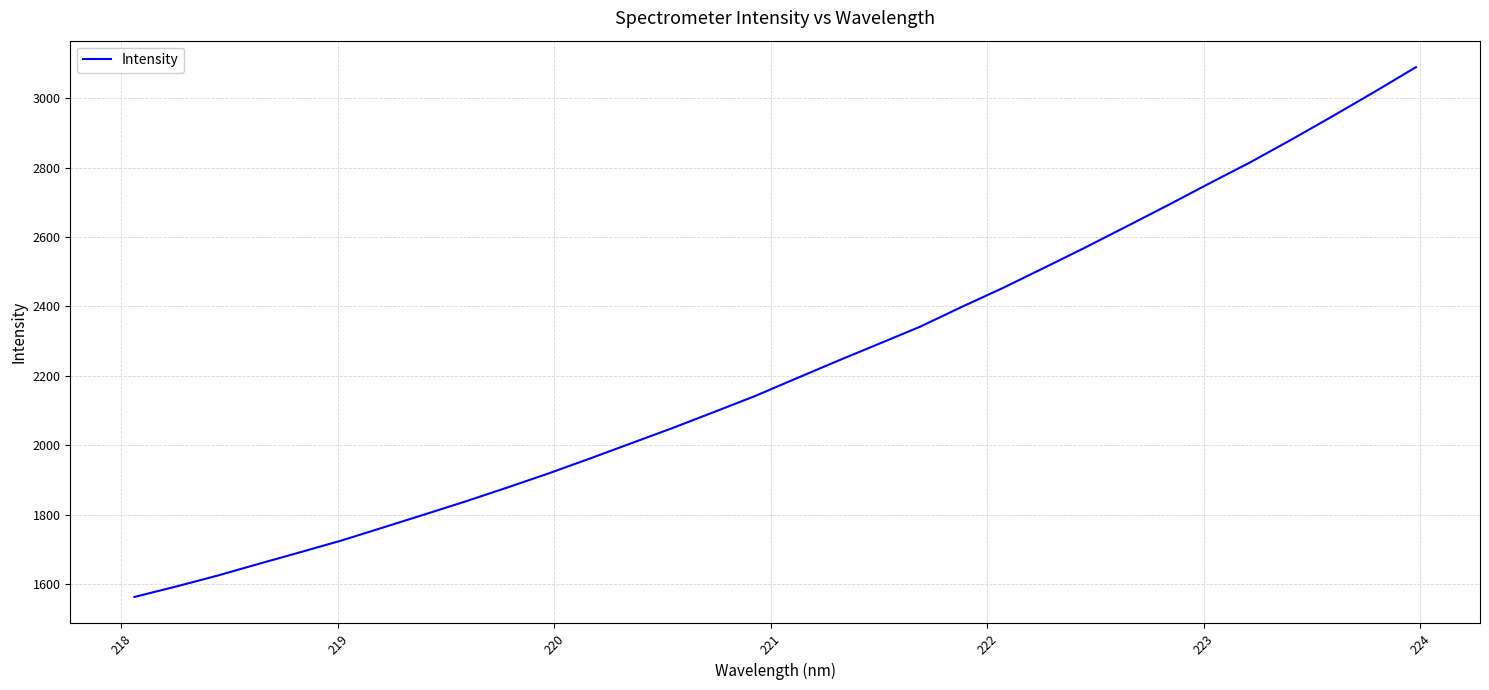

What is the smallest value displayed?

1563.6